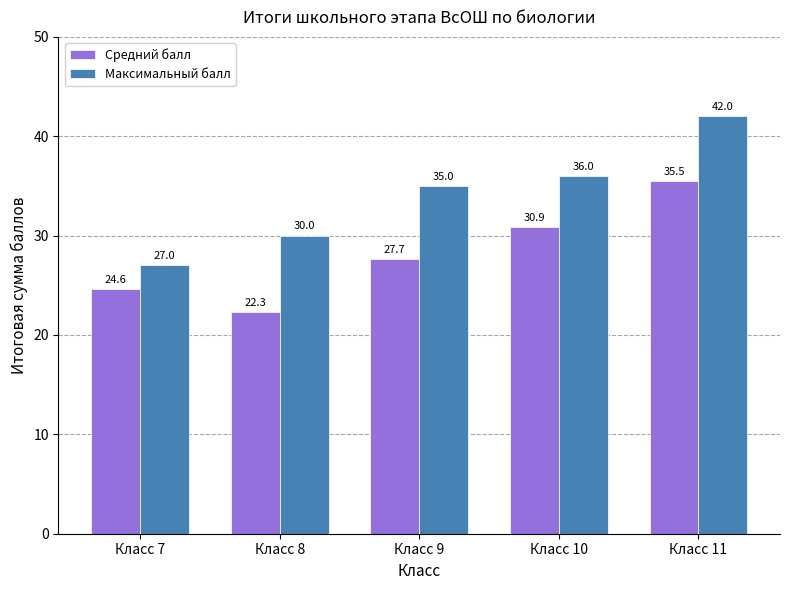

At which category is the sum across all series the highest?

Класс 11